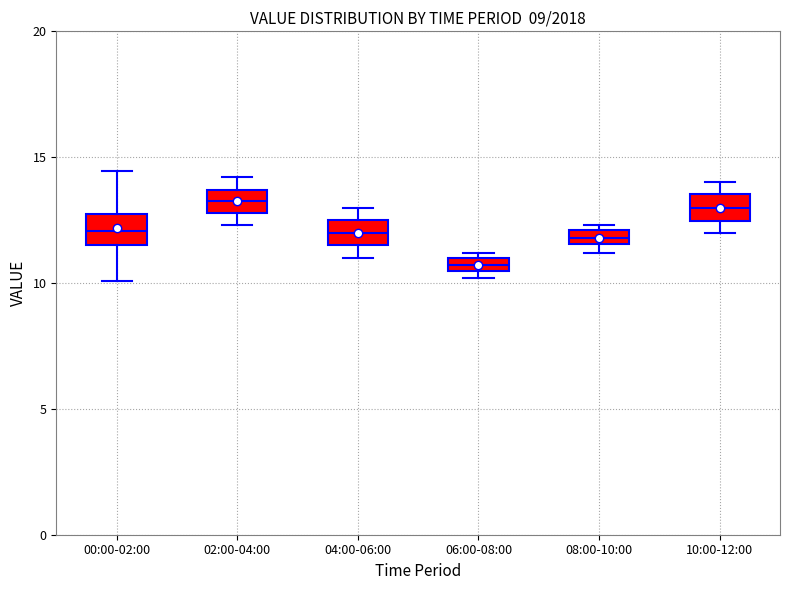

Where is the lower edge of the box for 08:00-10:00 on the y-axis? The values are not printed on the chart, so give them approximately, as read against the axis.

11.5